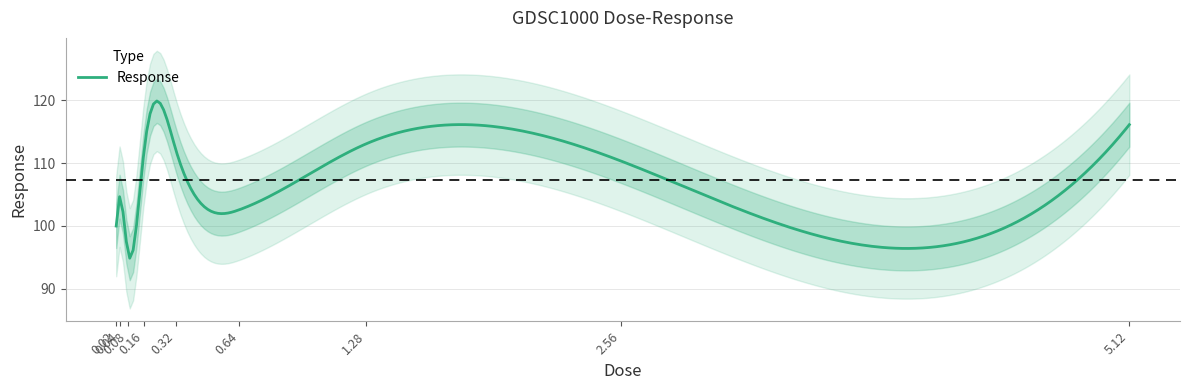

At which label does the data first exceed 110?

0.16